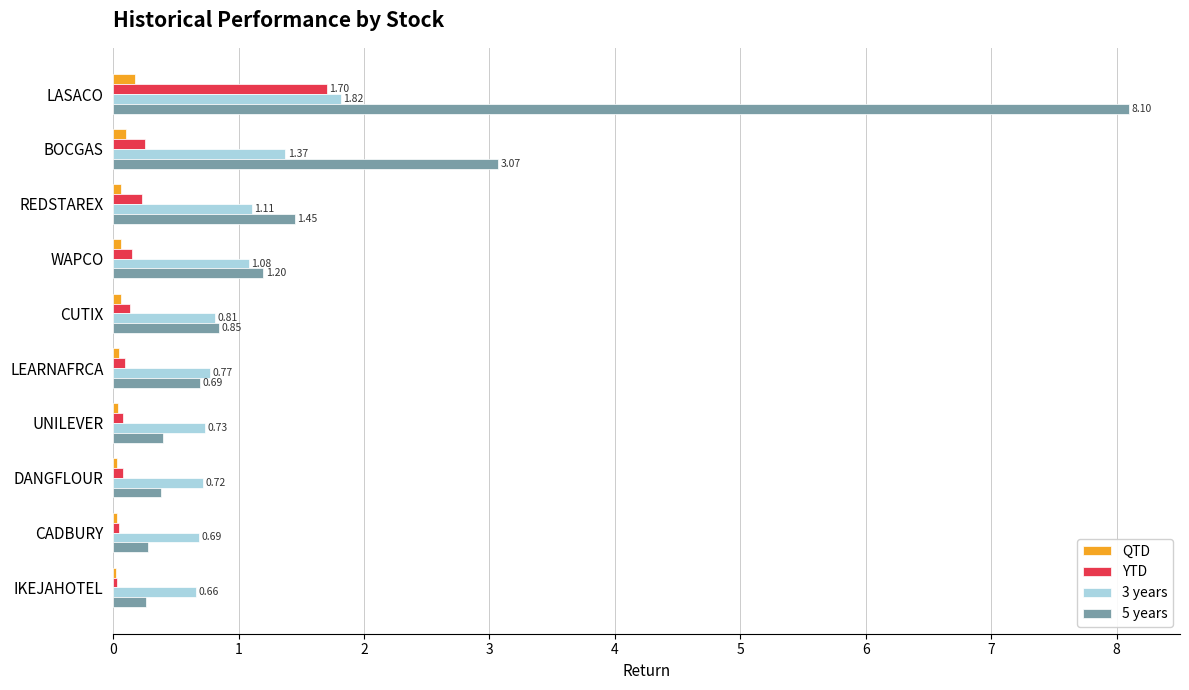

Which series has the largest total across all categories?

5 years